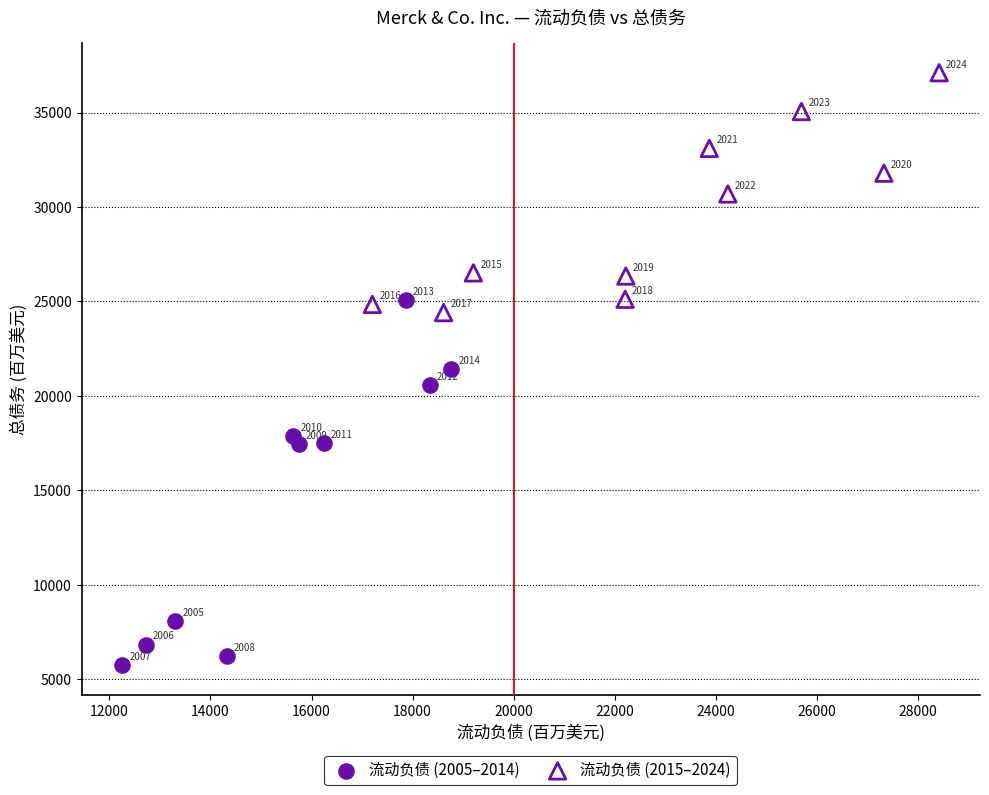

Which series has the largest Y range (max minus min)?

流动负债 (2005–2014)